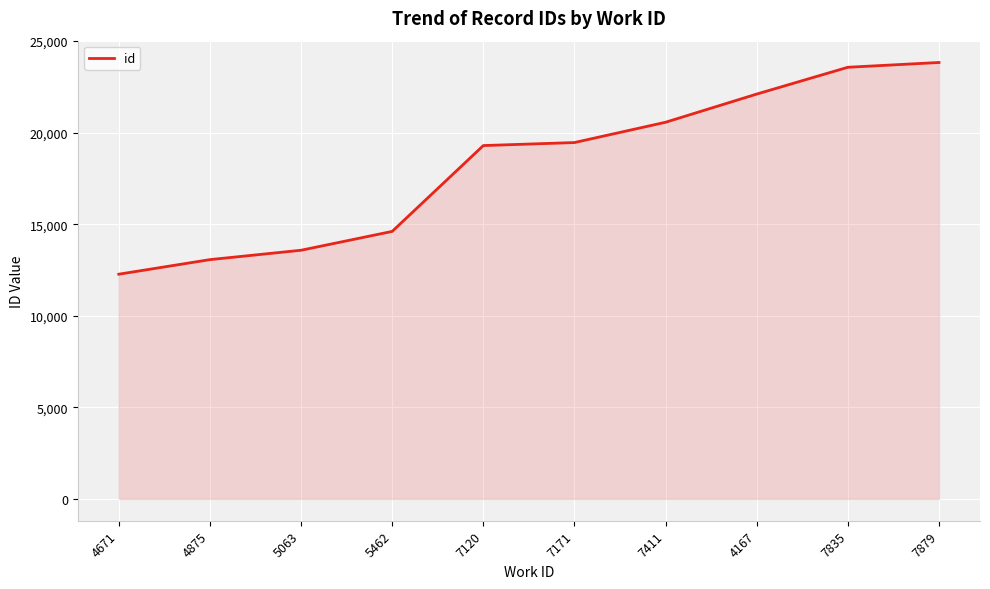

What is the greatest value displayed?

23834